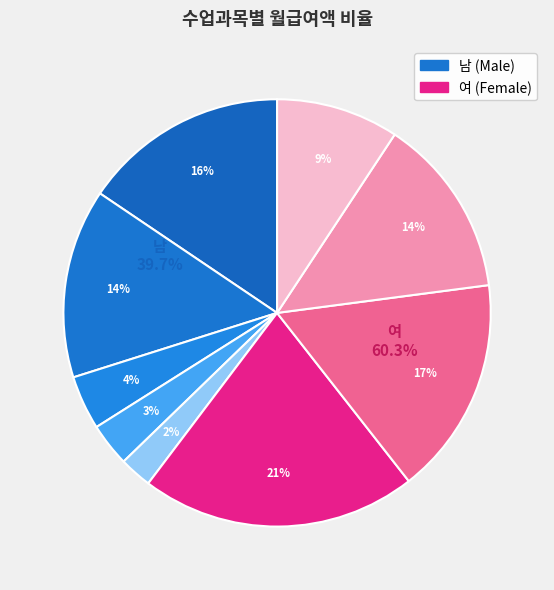

The 네일아트(남) slice represents 1% of the pie. True or false?

False